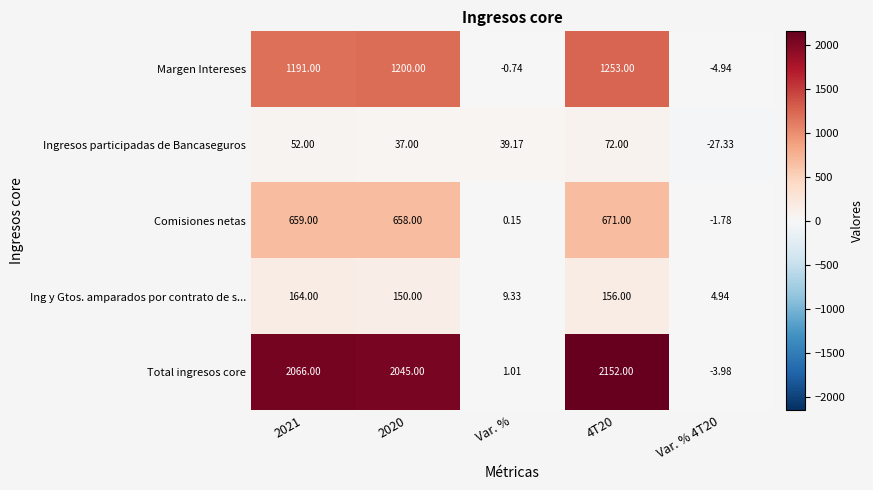

Which series changed the most between Var. % and 4T20?

Total ingresos core